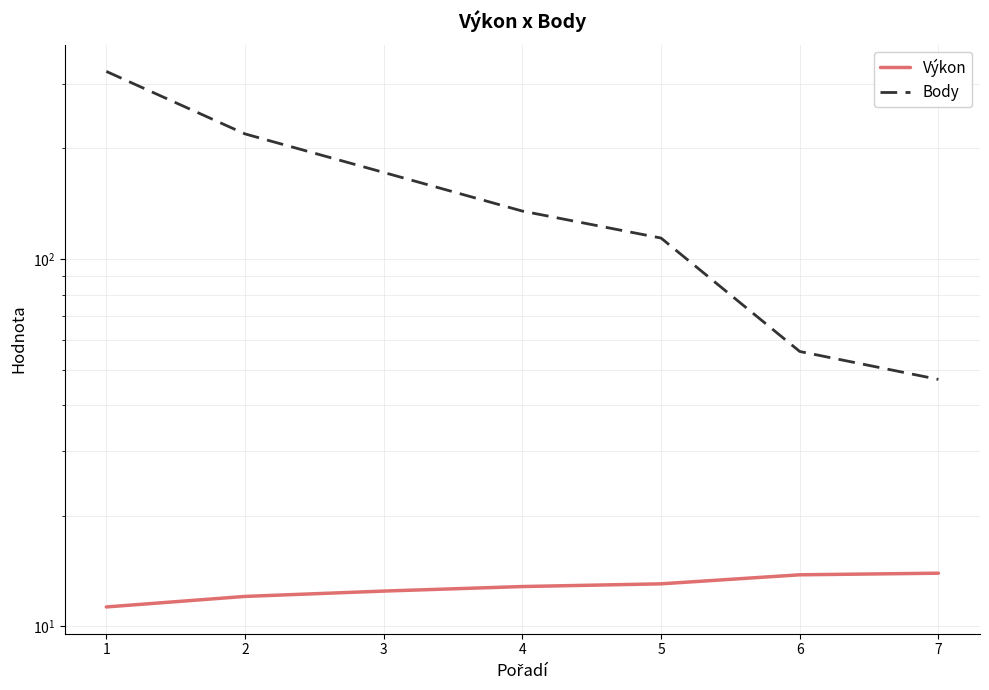

What is the spread (max minus min) of values at 7?

33.0